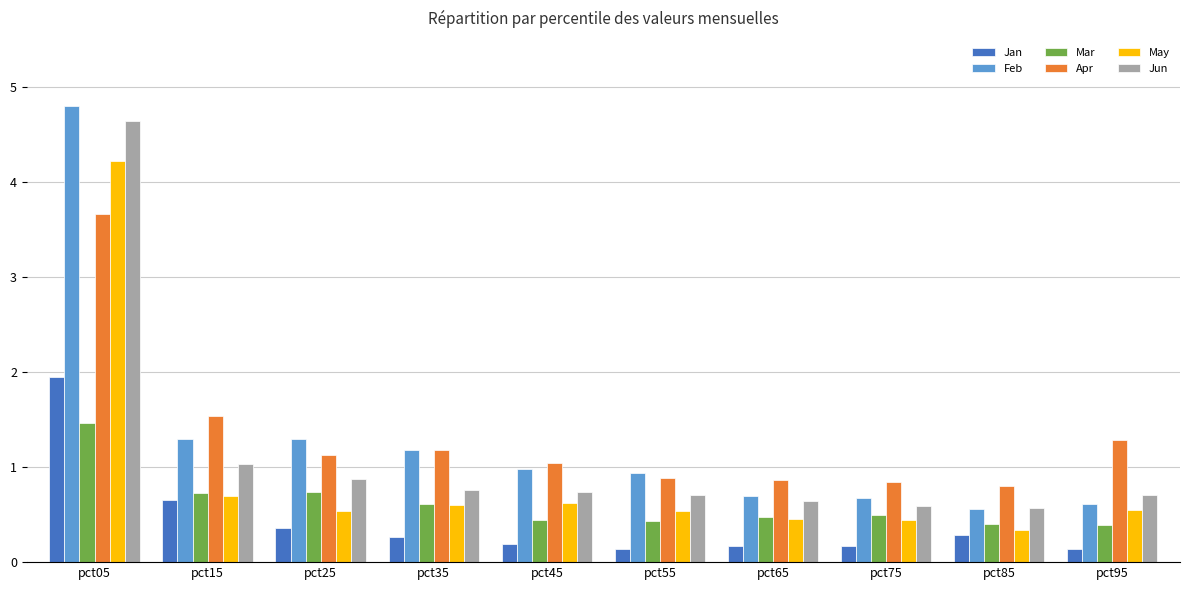

Which category has the highest value in the Feb series?

pct05